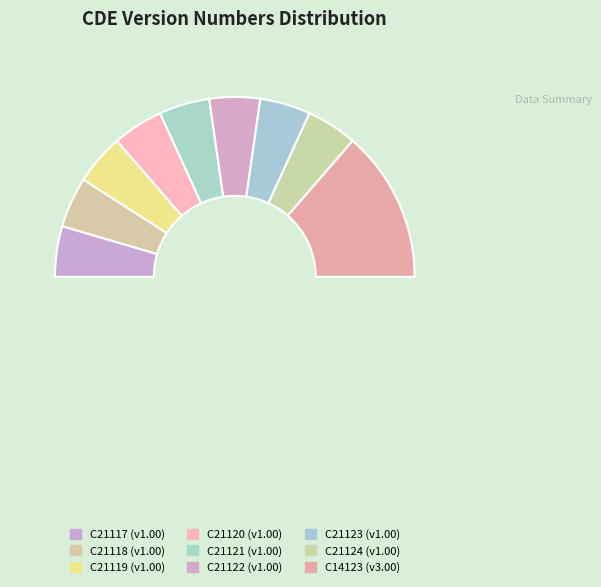

To the nearest percent, what is the difference between the largest and smallest slice percentages?

18%